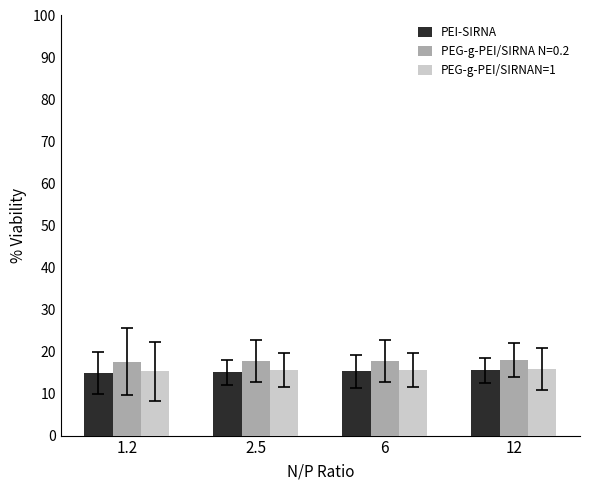

True or false: PEI-SIRNA has a value of 26.6 at 1.2.

False